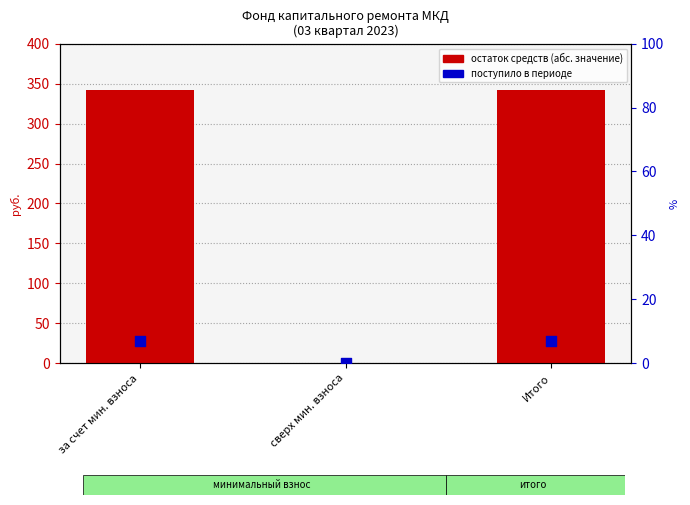

Which series contains the highest Y value?

остаток средств (абс. значение)